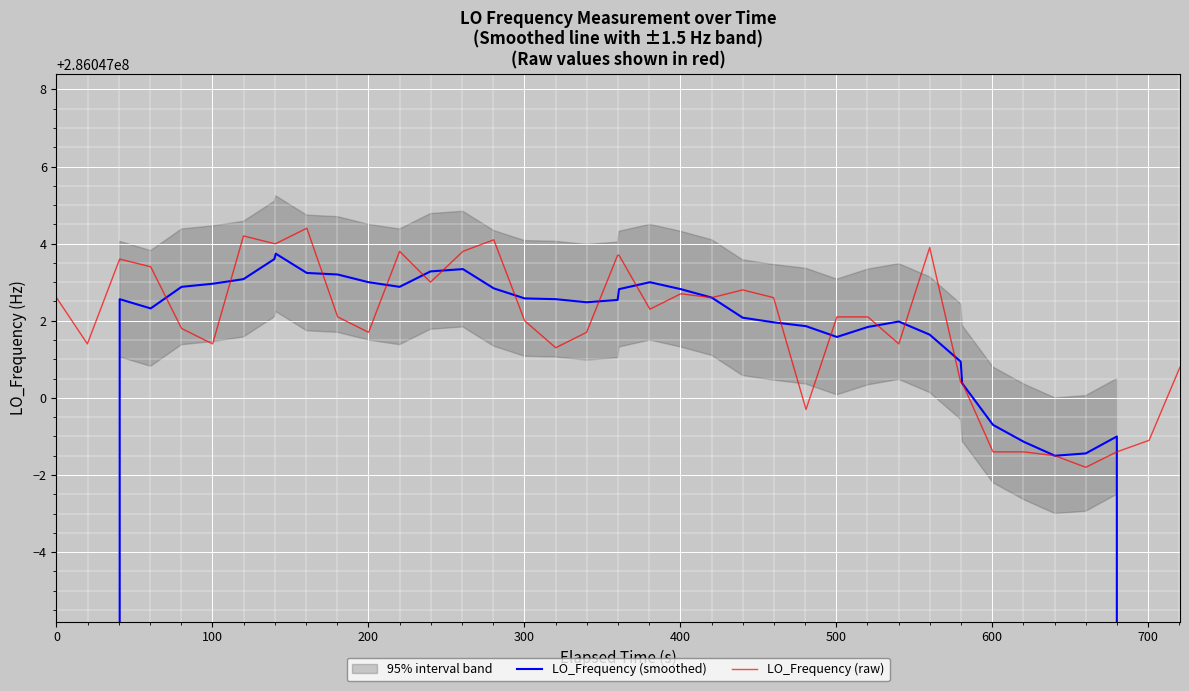

At how many categories does at least one series exceed 244927797?

40